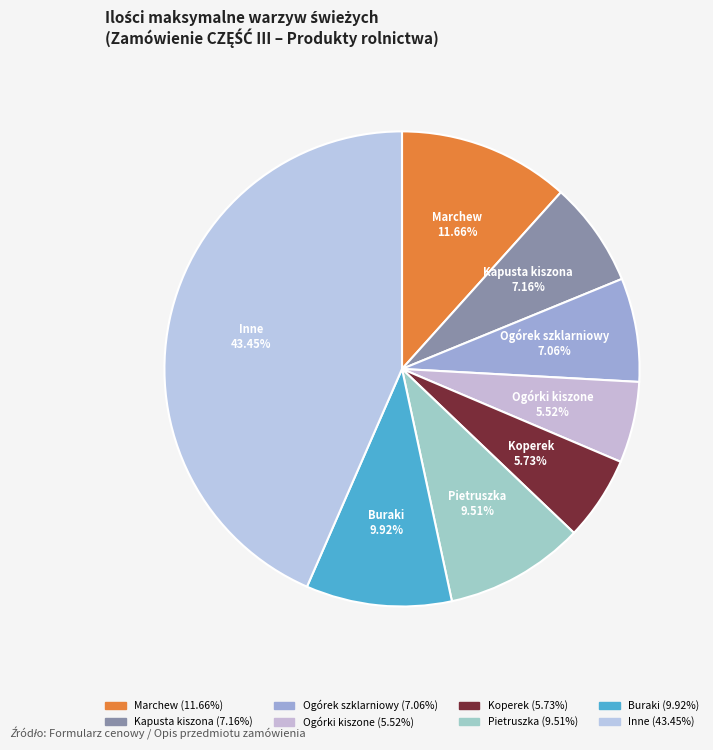

How many slices are in this pie chart?

8